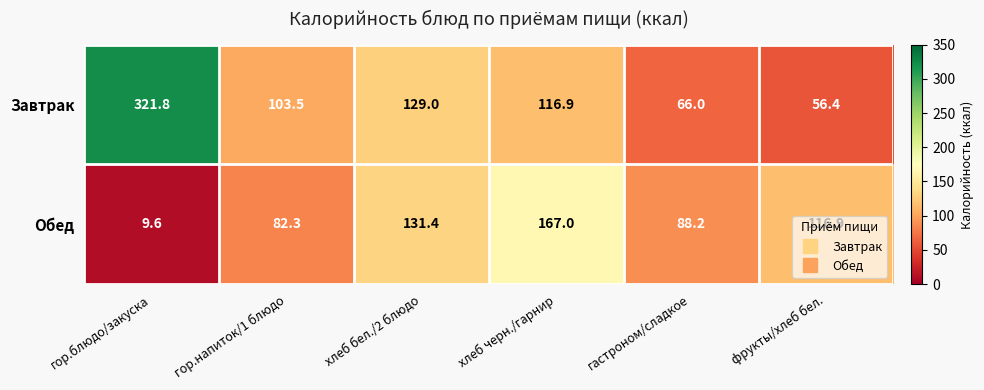

What is the smallest value displayed?

9.6